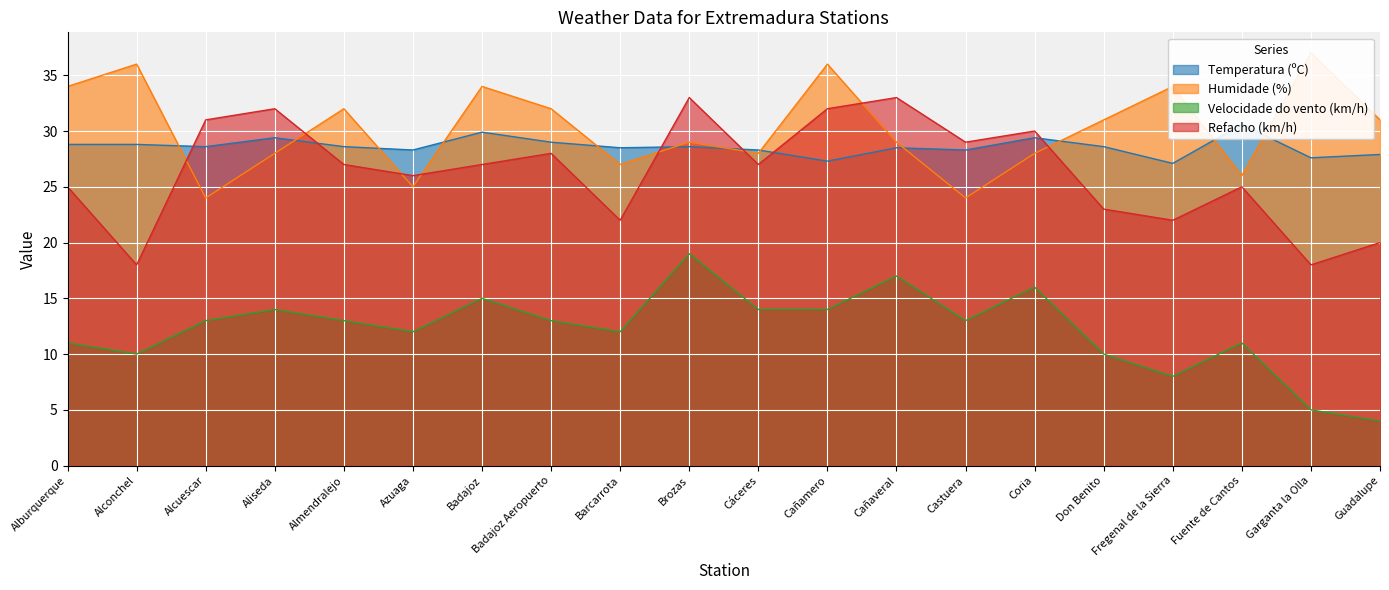

At which label does Temperatura (ºC) first exceed 28?

Alburquerque